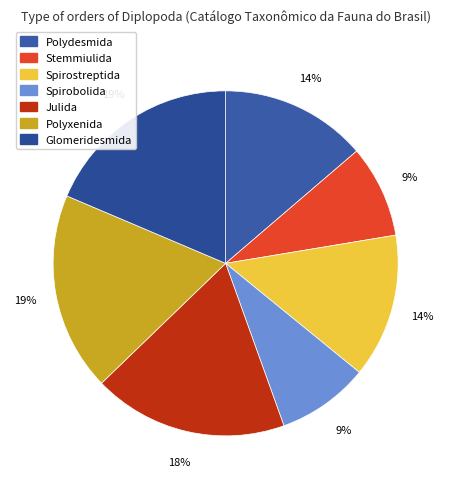

To the nearest percent, what is the difference between the largest and smallest slice percentages?

10%